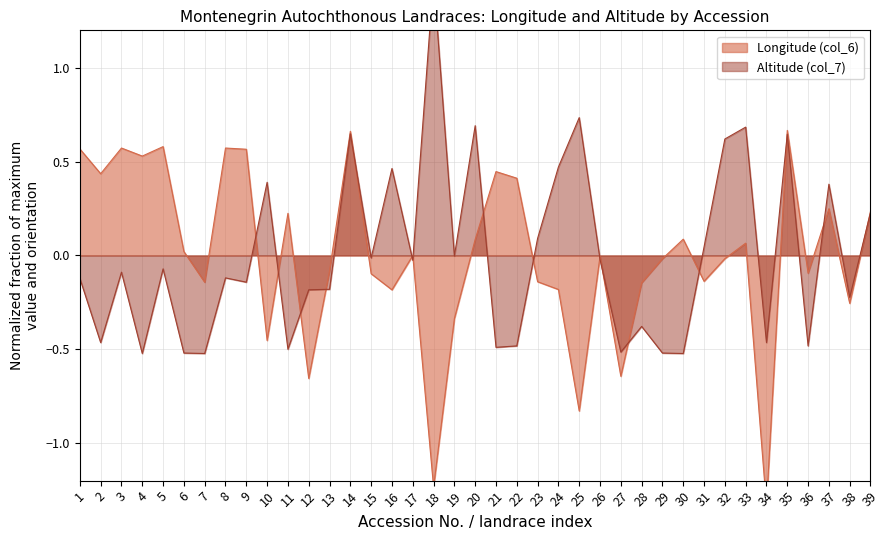

True or false: Longitude (col_6) has more than 0 interior local peaks.

True